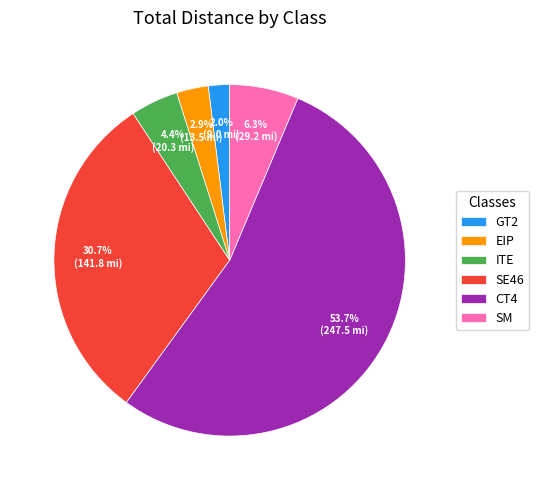

Is it true that ITE is 29% of the pie?

False